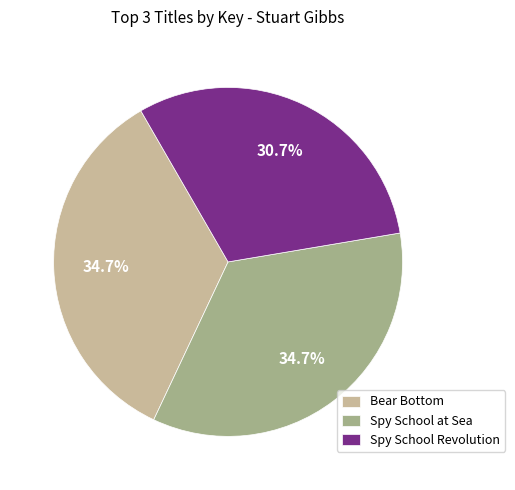

Which category has the smallest portion of the pie?

Spy School Revolution